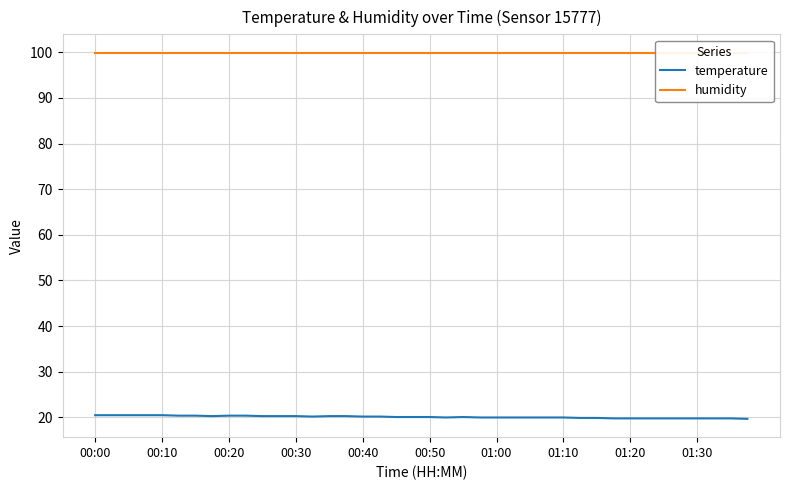

Is it true that temperature equals 13.9 at 22?

False